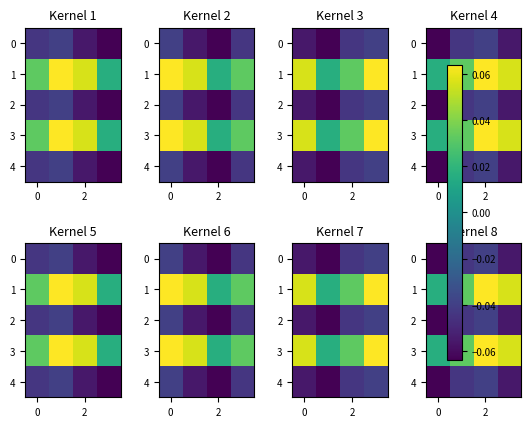

What is the maximum value shown in the chart?

0.1